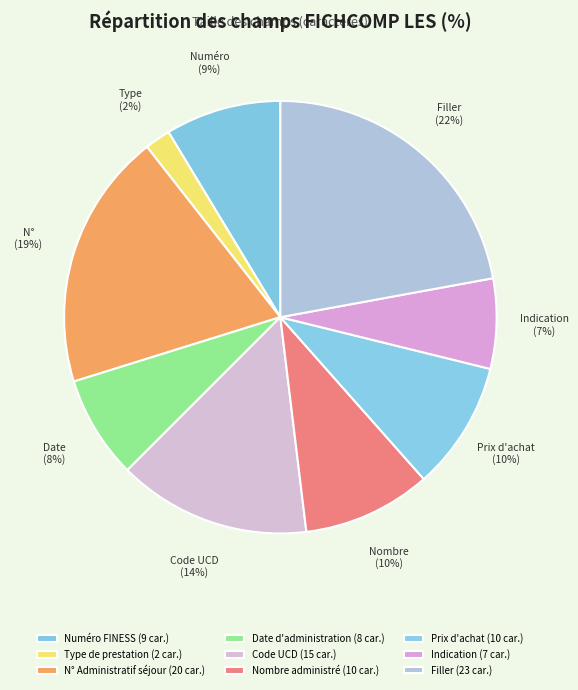

Does any single category account for the majority?

No